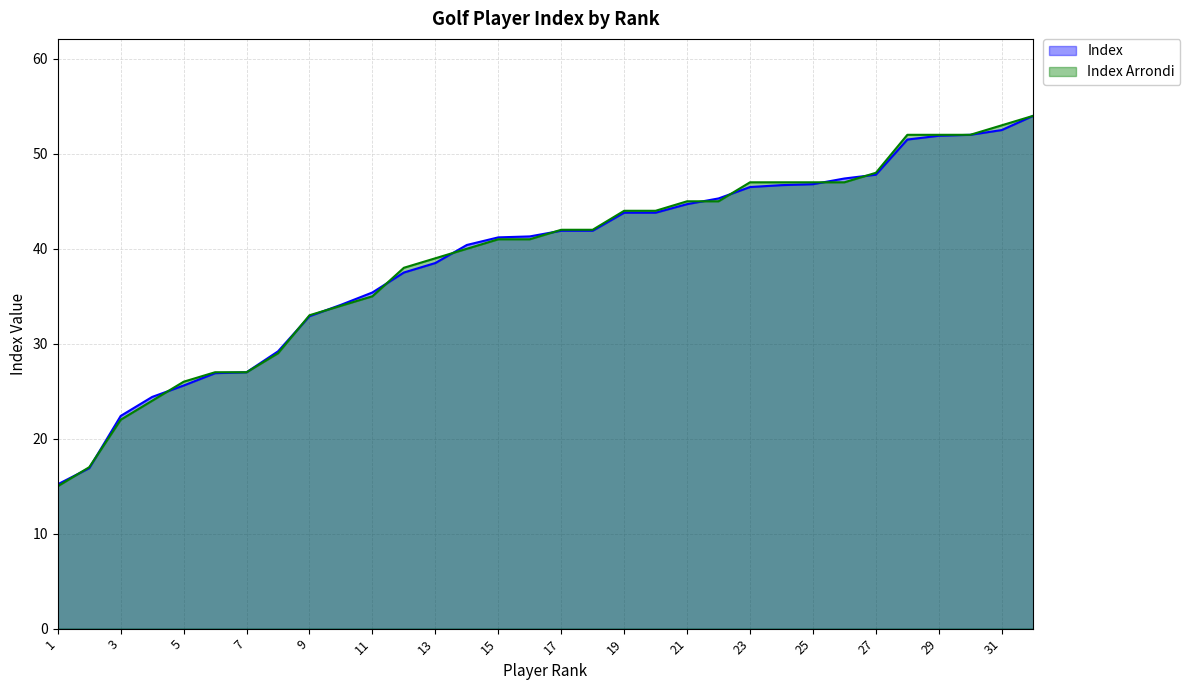

How many lines are shown in the chart?

2